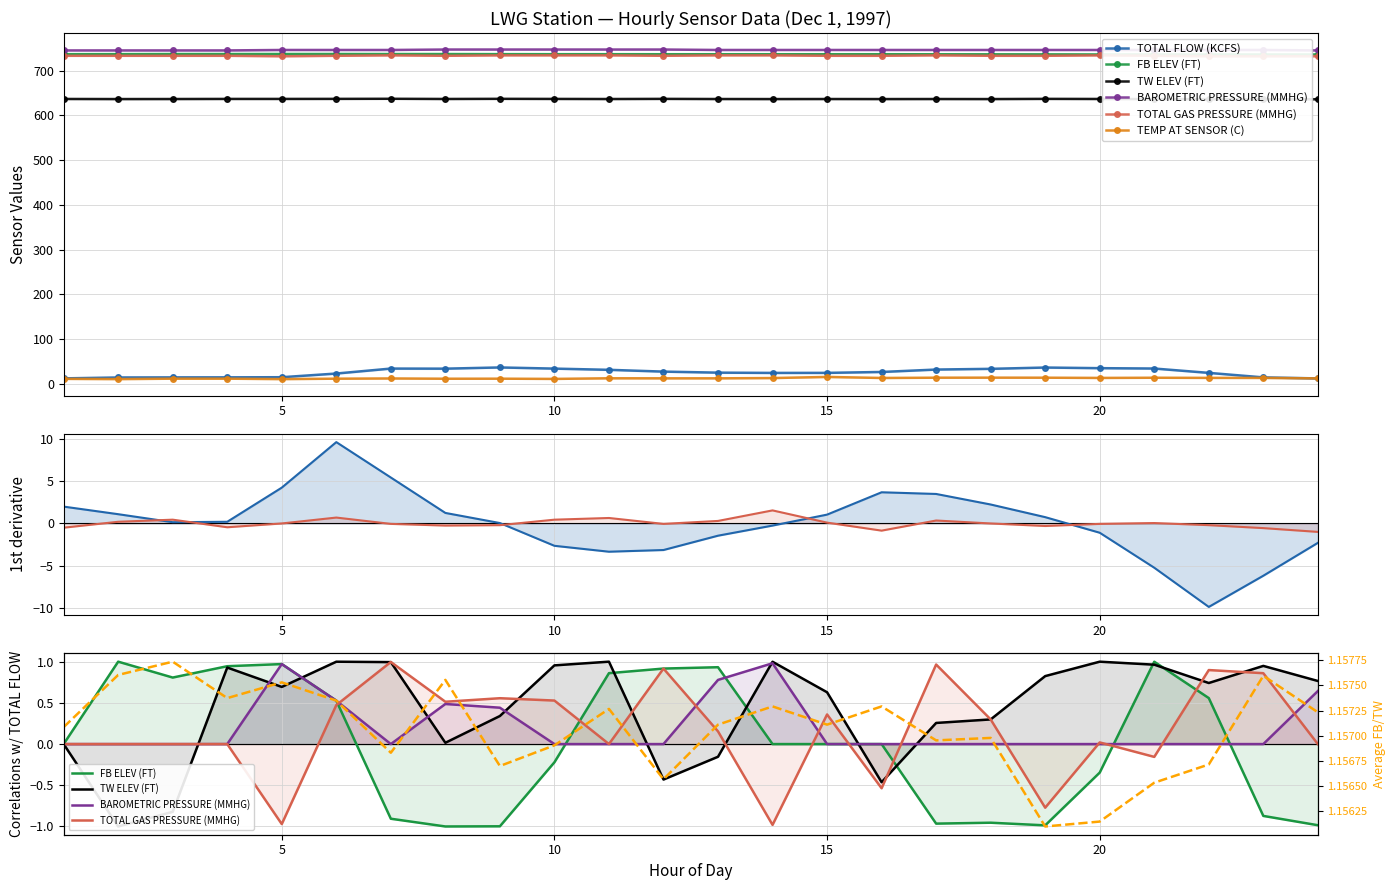

What is the sum of the BAROMETRIC PRESSURE (MMHG) values at 5 and 13?

1492.0